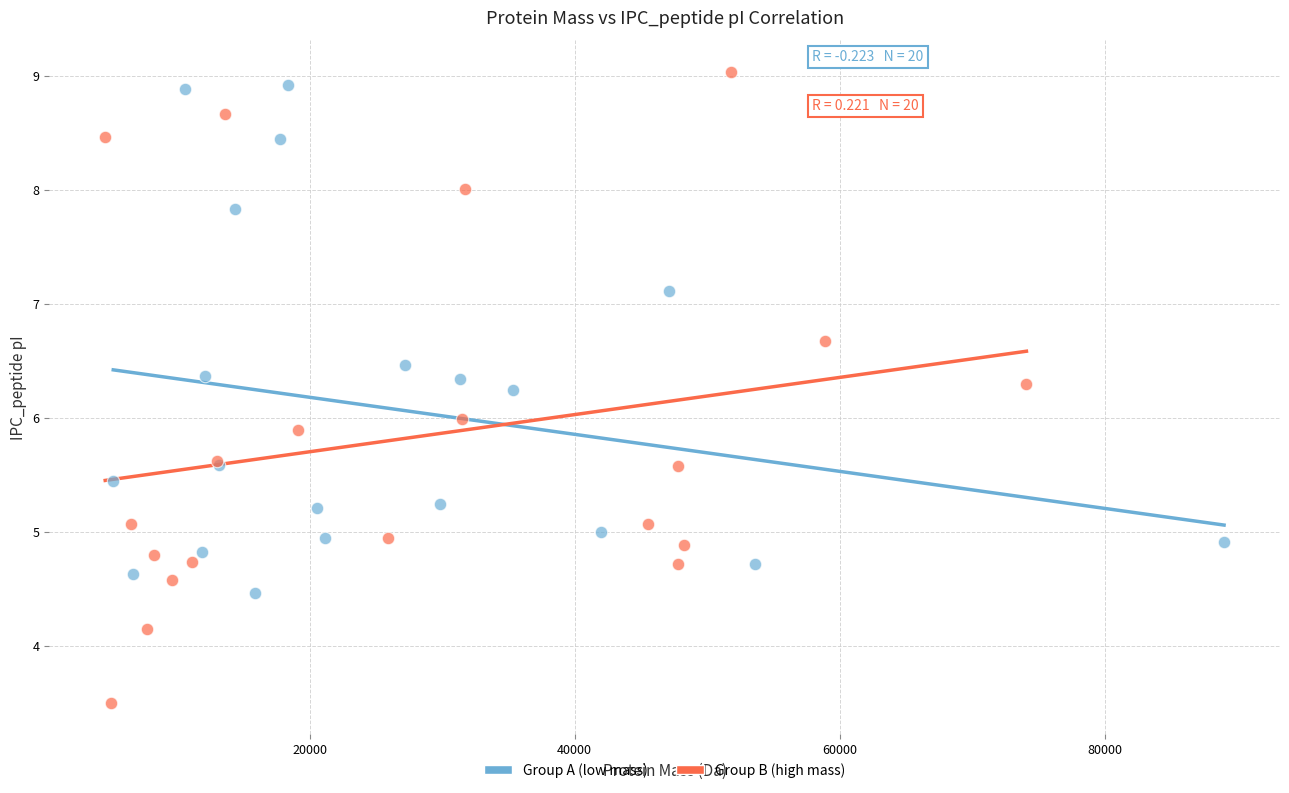

Which series contains the lowest Y value?

Group B (high mass)